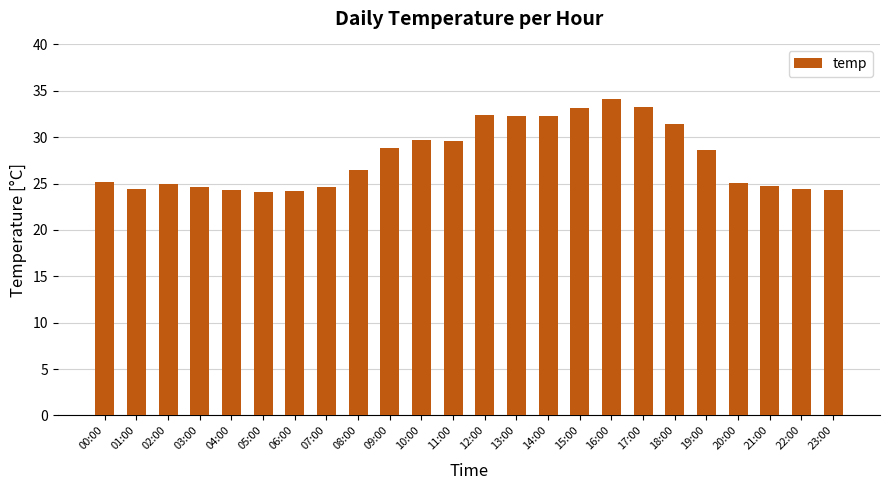

Count the number of categories in the chart.

24